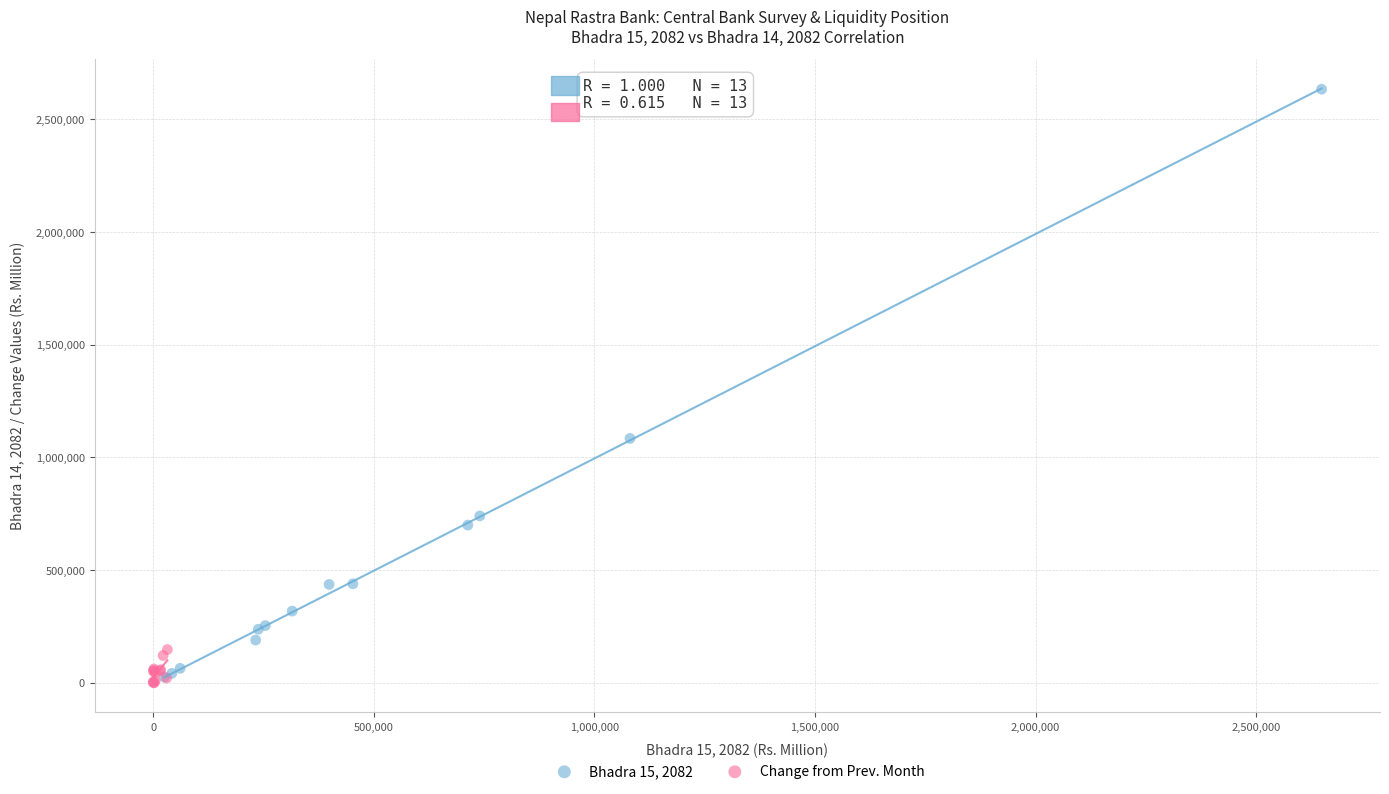

Which series reaches the maximum Y coordinate?

Bhadra 15, 2082